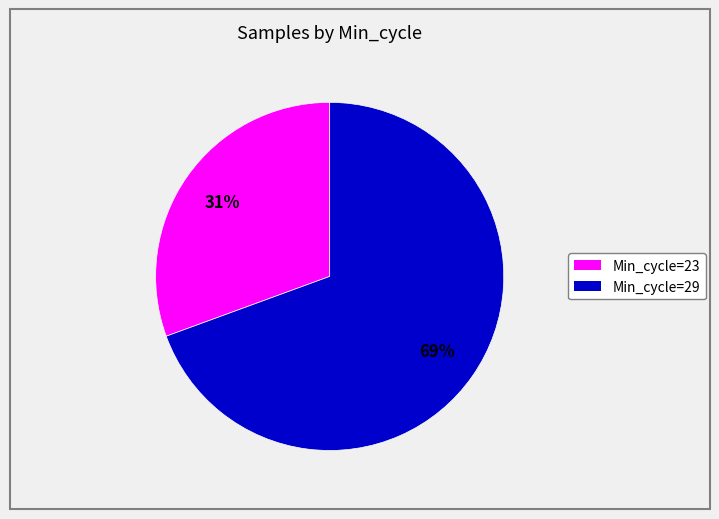

Is there any slice that represents more than half of the pie?

Yes